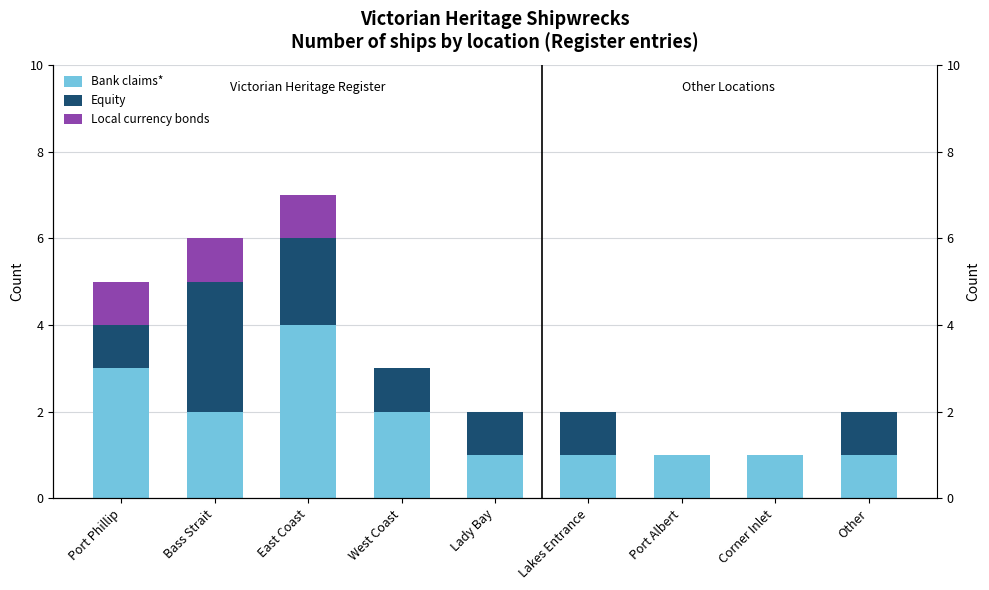

What is the difference between the highest and lowest values at Lady Bay?

1